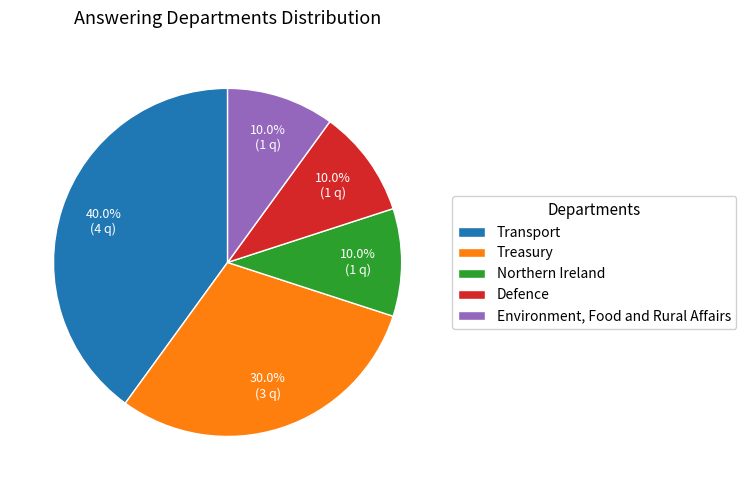

What is the total percentage of Defence and Environment, Food and Rural Affairs?

20.0%